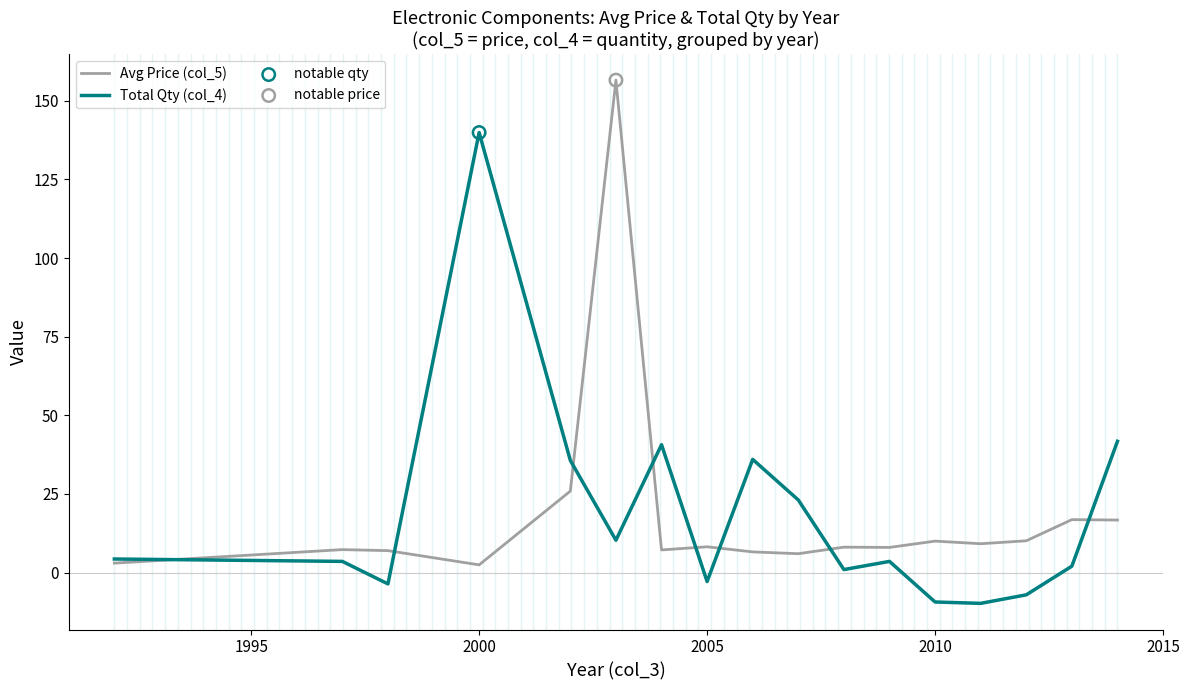

Rank the series by their maximum value, from lowest to highest.

Total Qty (col_4), Avg Price (col_5)